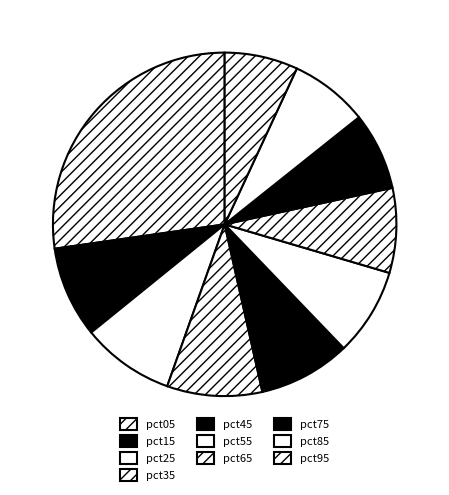

Is it true that pct95 is 7% of the pie?

True